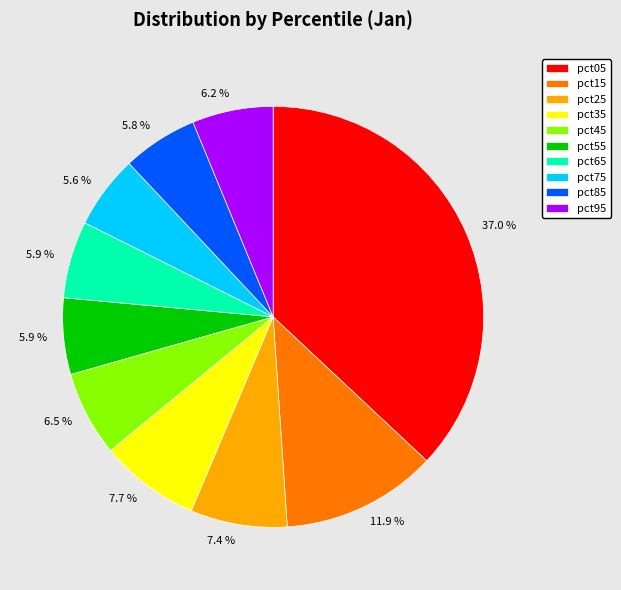

To the nearest percent, what is the average slice percentage?

10%